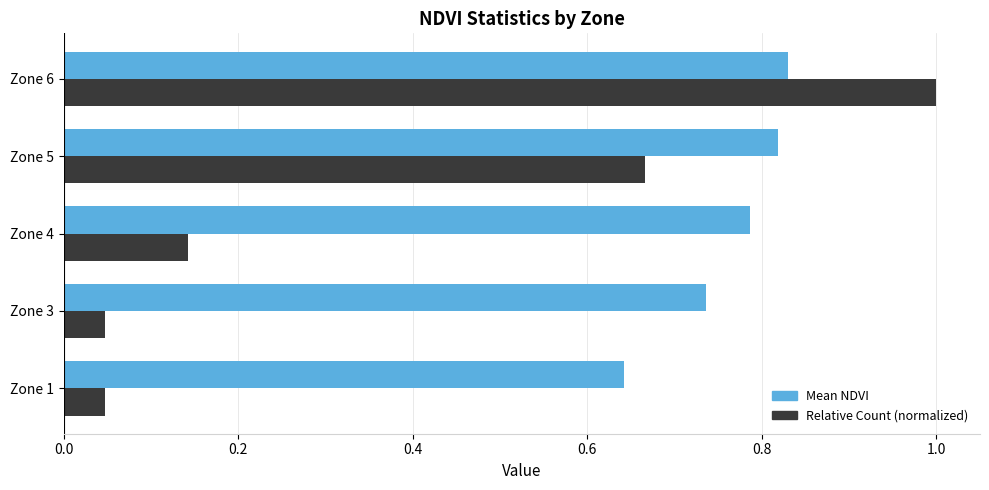

How many categories are shown in the chart?

5